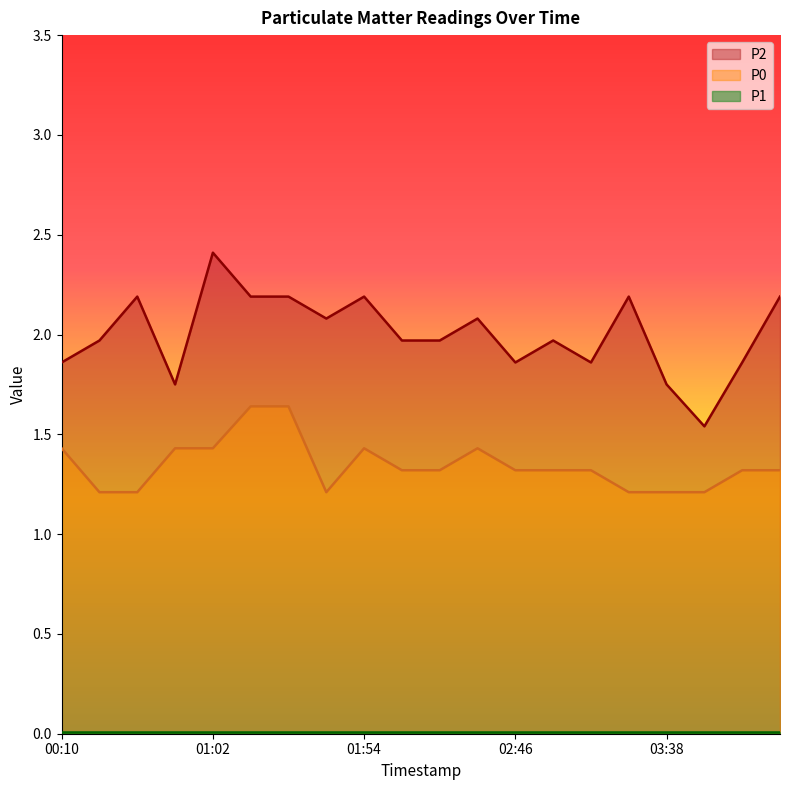

Which series has the largest total across all categories?

P2